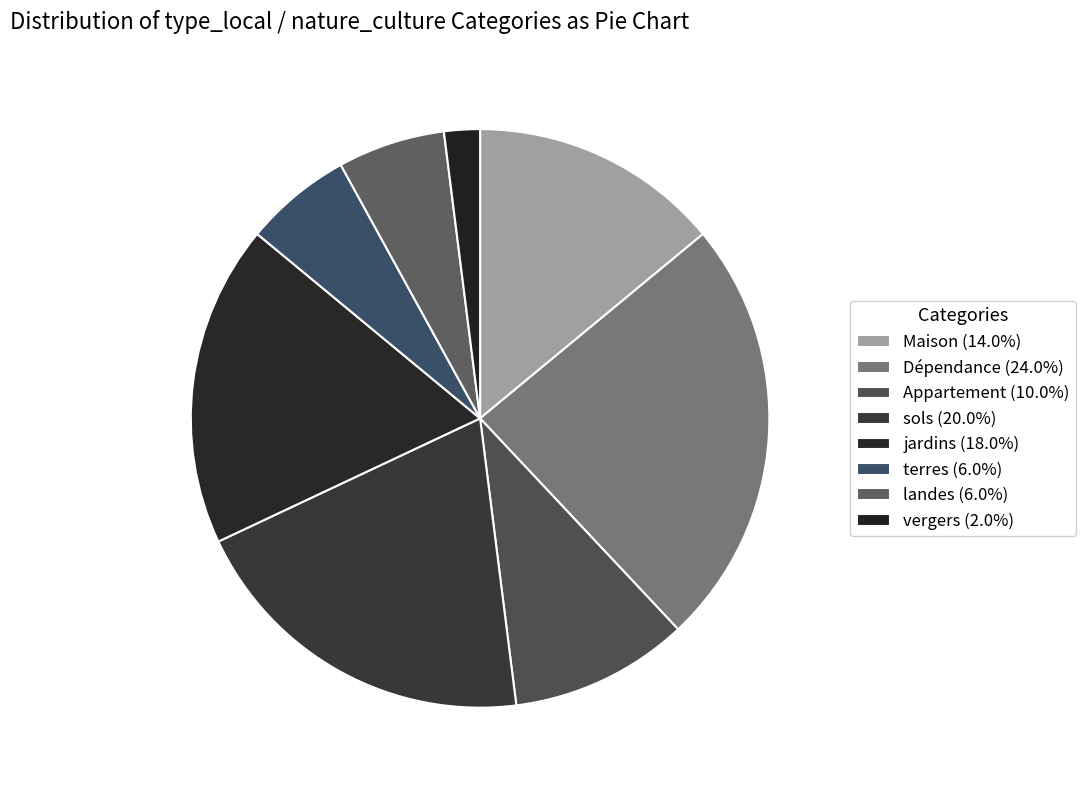

What is the ratio of the value at jardins to the value at sols?

0.9